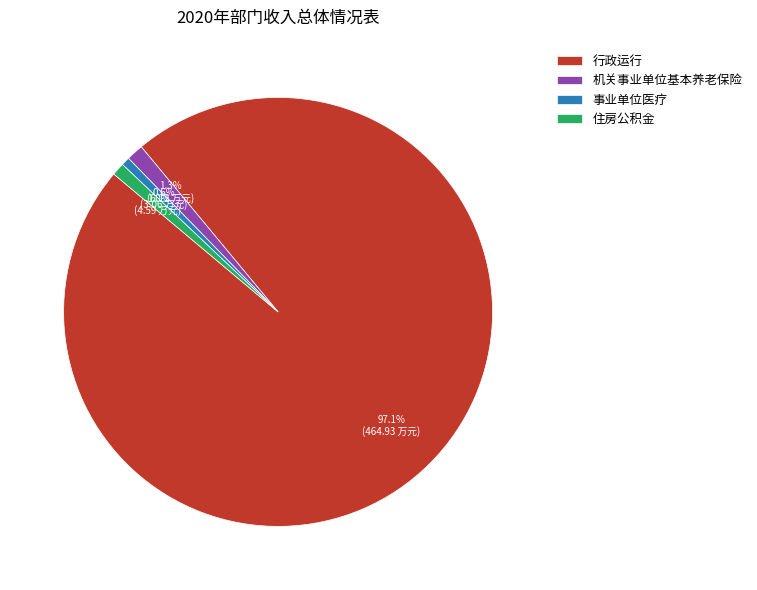

Is it true that 事业单位医疗 is 11% of the pie?

False